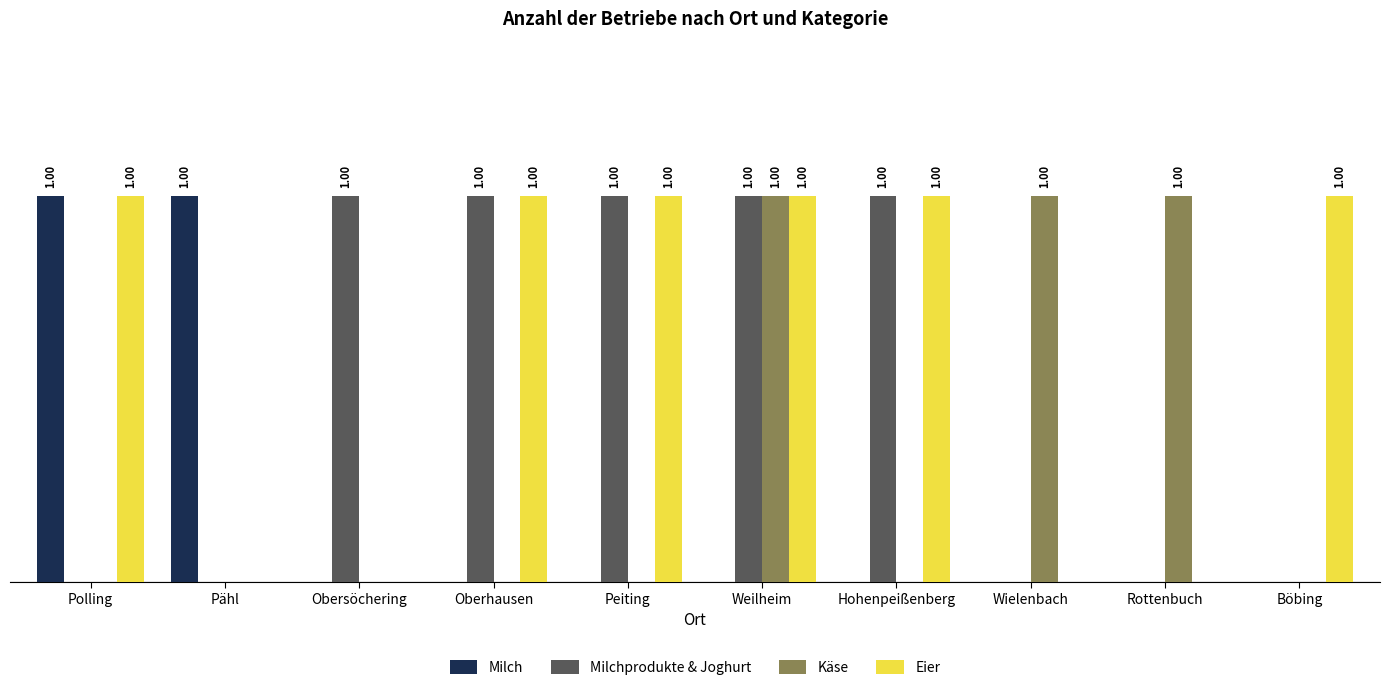

Are the bars grouped side by side (vs. stacked)?

Yes